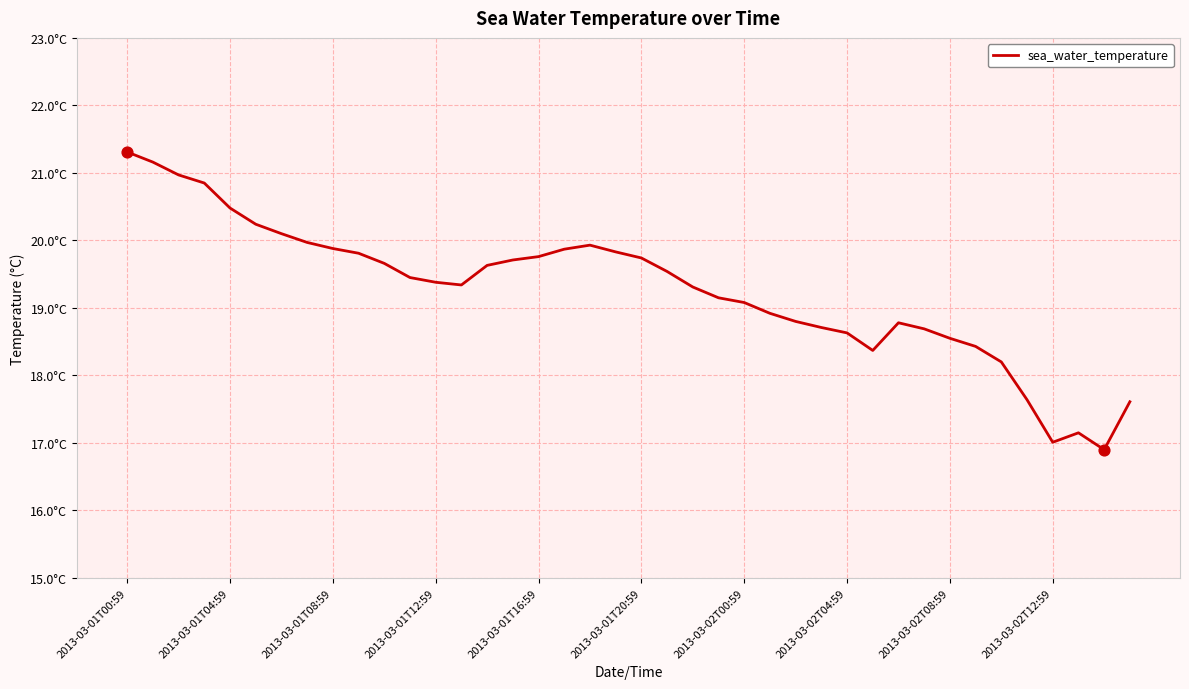

Does the chart have visible grid lines?

Yes